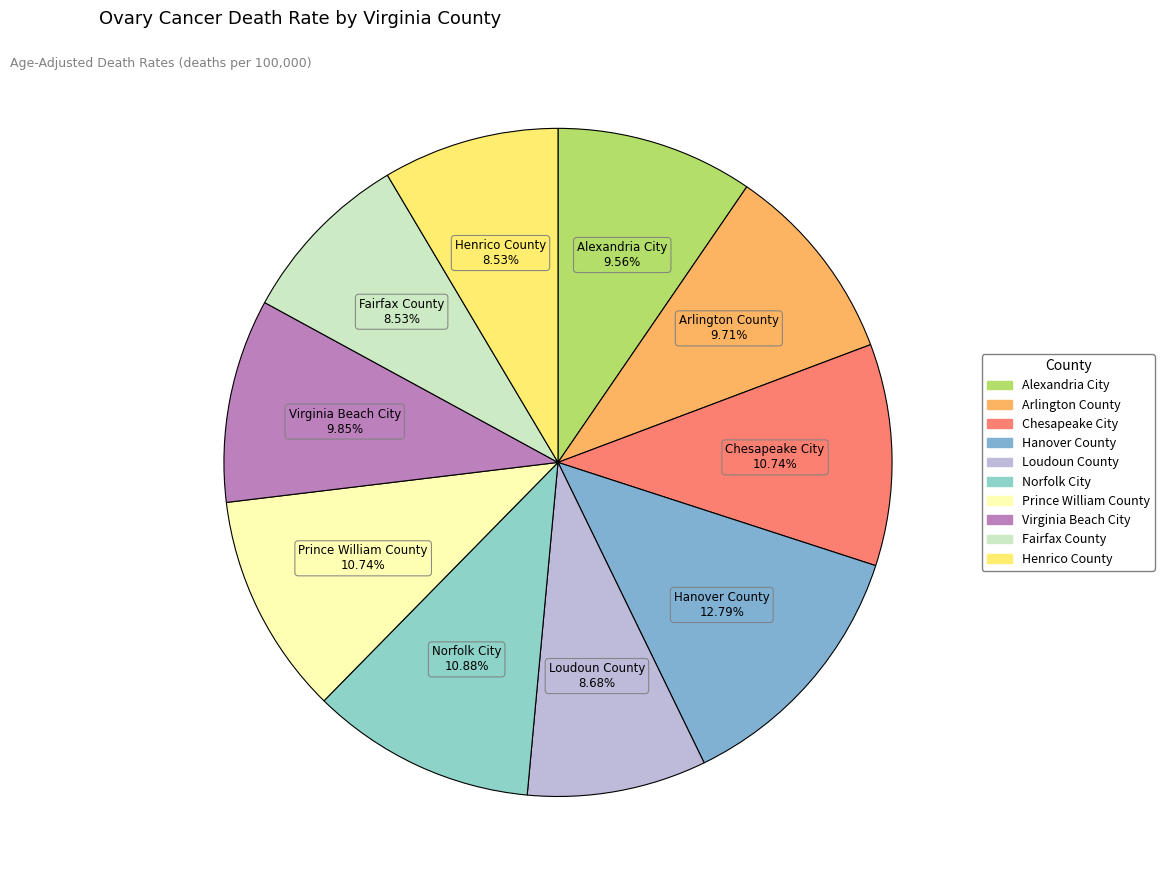

What is the ratio of the value at Arlington County to the value at Prince William County?

0.9